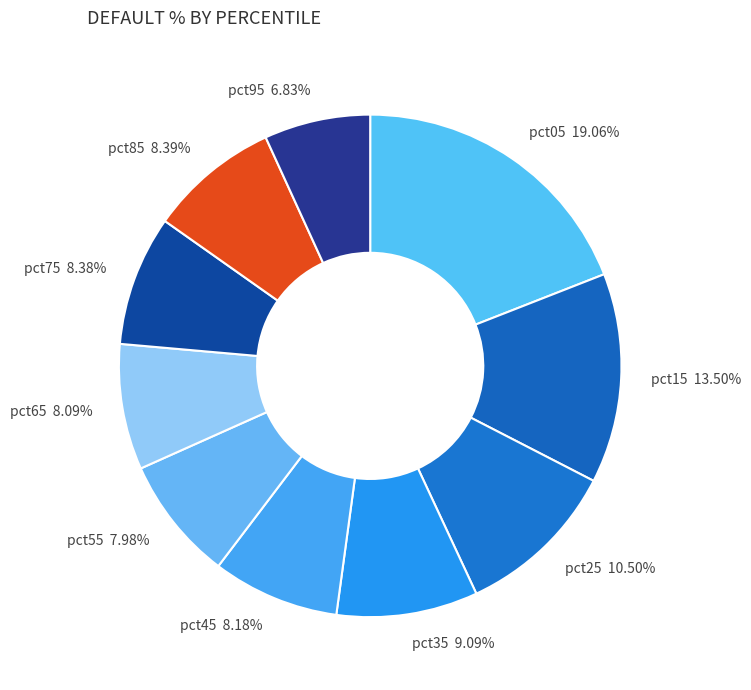

How many slices are in this pie chart?

10